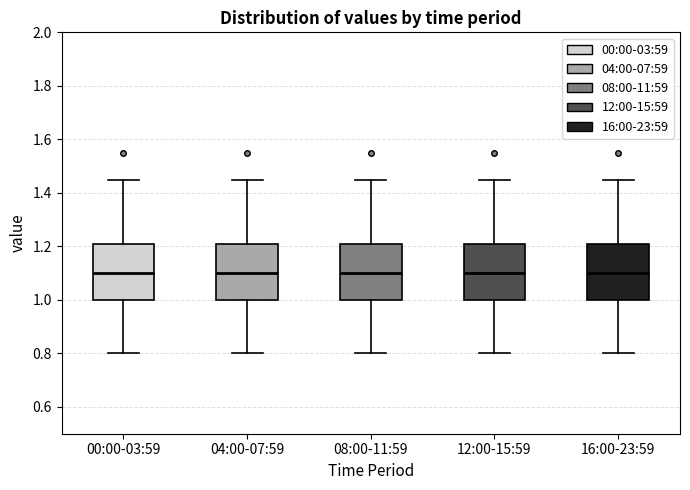

Reading left to right, read every box against the y-axis: the position of its median line, the range the box covers, and the ends of its whiskers. The values are not printed on the chart, so give them approximately, as read against the axis.

00:00-03:59: median 1.10, box 1.00 to 1.20, whiskers 0.80 to 1.46
04:00-07:59: median 1.10, box 1.00 to 1.20, whiskers 0.80 to 1.46
08:00-11:59: median 1.10, box 1.00 to 1.20, whiskers 0.80 to 1.46
12:00-15:59: median 1.10, box 1.00 to 1.20, whiskers 0.80 to 1.46
16:00-23:59: median 1.10, box 1.00 to 1.20, whiskers 0.80 to 1.46